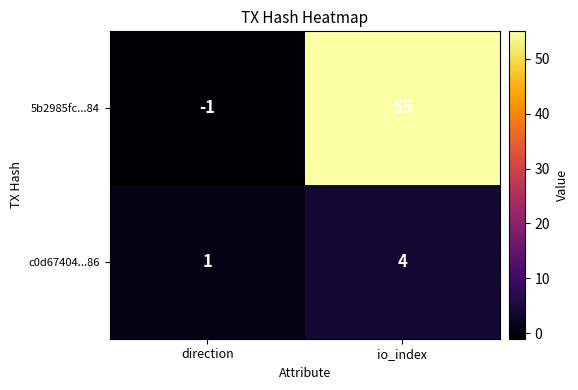

Reading left to right, list all the values displayed in this chart.

5b2985fc...84: -1	55
c0d67404...86: 1	4